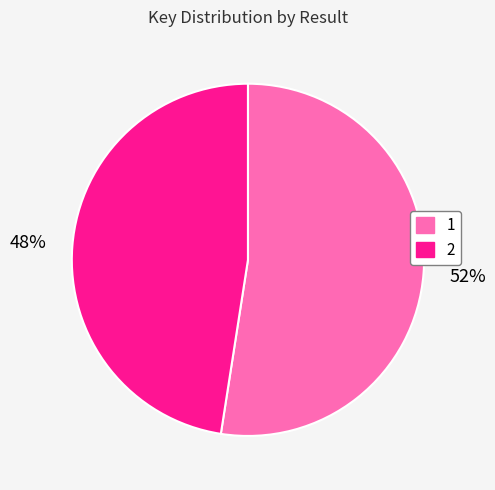

Which slice is the largest?

1